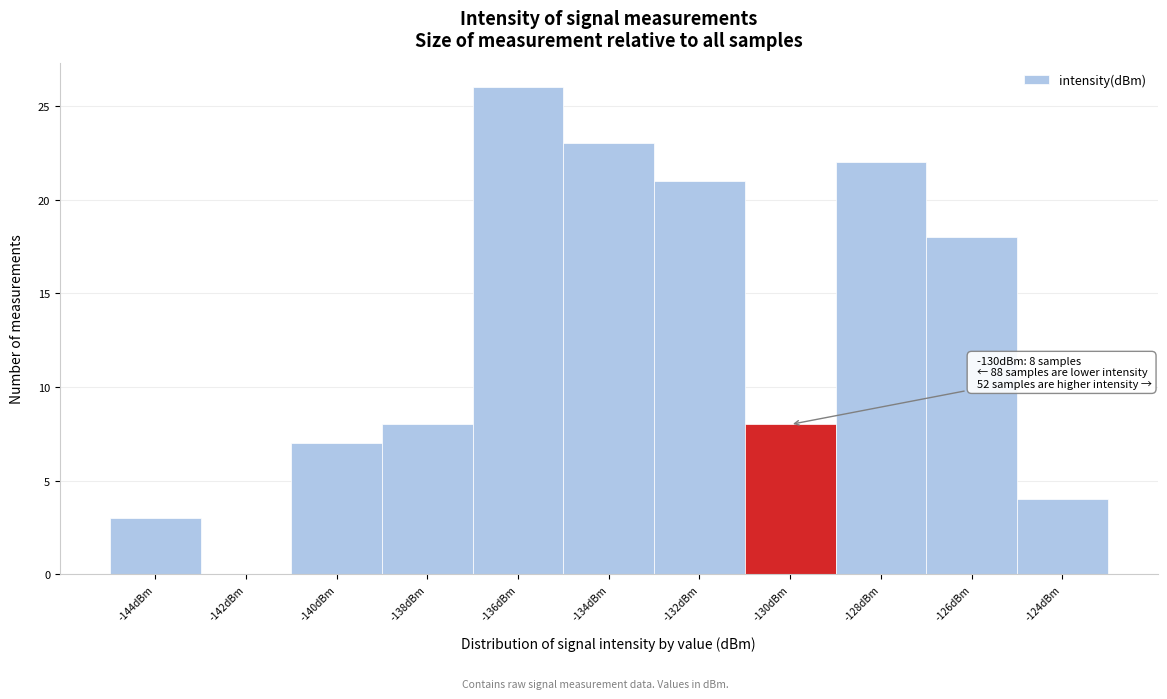

Reading right to left, extract all data points from this chart.

-124dBm=4	-126dBm=18	-128dBm=22	-130dBm=8	-132dBm=21	-134dBm=23	-136dBm=26	-138dBm=8	-140dBm=7	-142dBm=0	-144dBm=3